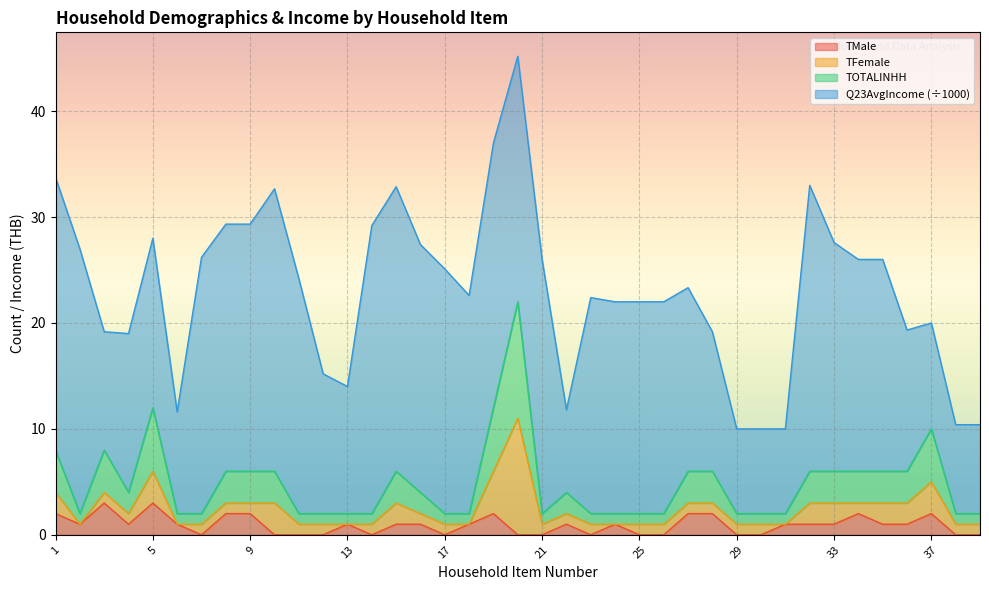

What is the highest value of the TMale series?

3.0